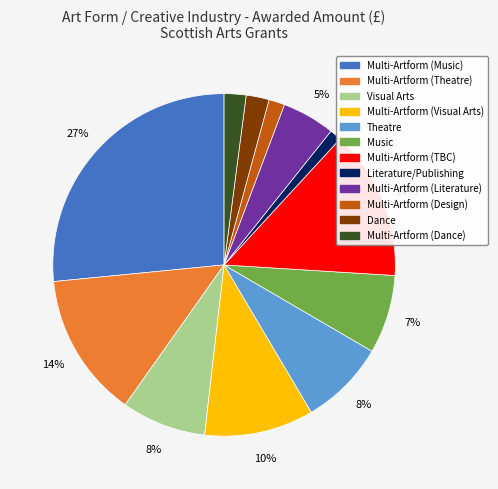

What percentage is the Multi-Artform (Design) slice, to the nearest percent?

1%